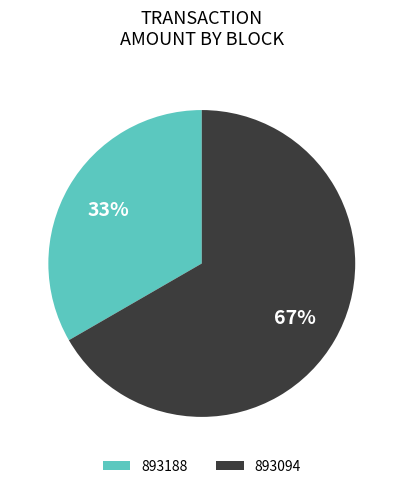

How many segments does this pie chart have?

2